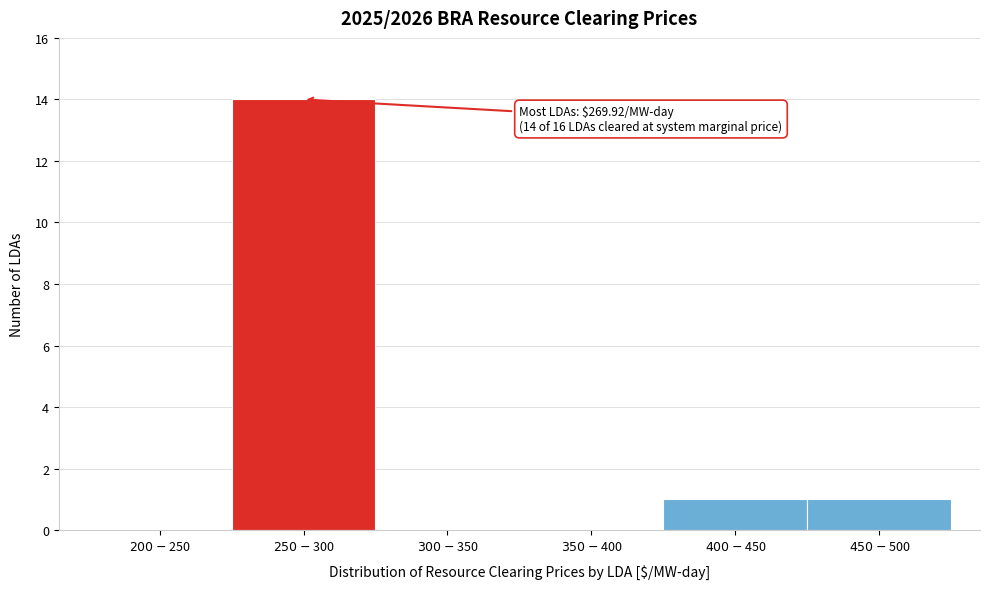

What is the sum of all values?

16